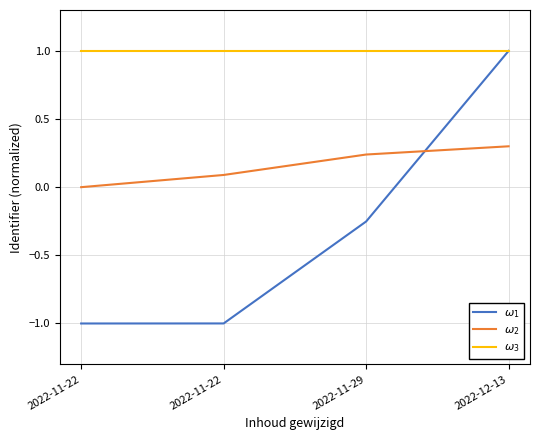

True or false: $\omega_2$ has a value of 0.1 at 2022-11-22.

True